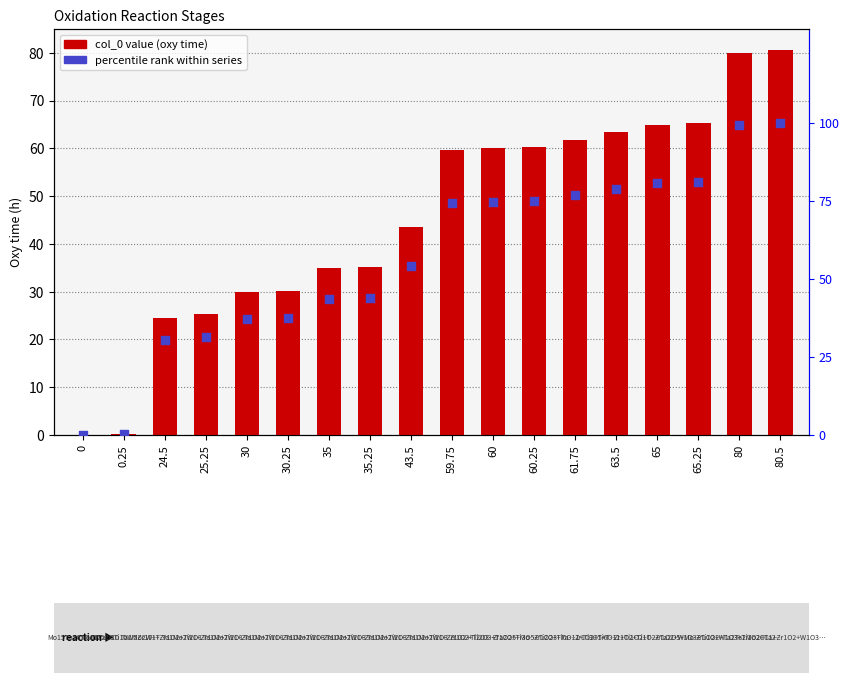

Which series has the largest total across all categories?

percentile rank